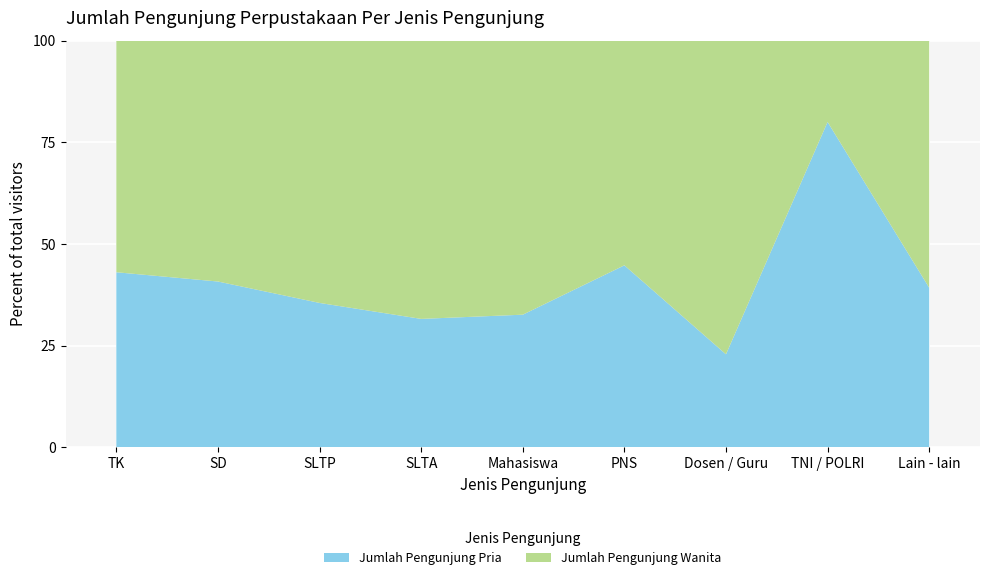

Reading left to right, transcribe all the data shown in this chart.

Jumlah Pengunjung Pria: TK=1659	SD=501	SLTP=224	SLTA=347	Mahasiswa=2433	PNS=115	Dosen / Guru=83	TNI / POLRI=4	Lain - lain=763
Jumlah Pengunjung Wanita: TK=2195	SD=728	SLTP=407	SLTA=752	Mahasiswa=5028	PNS=142	Dosen / Guru=280	TNI / POLRI=1	Lain - lain=1182